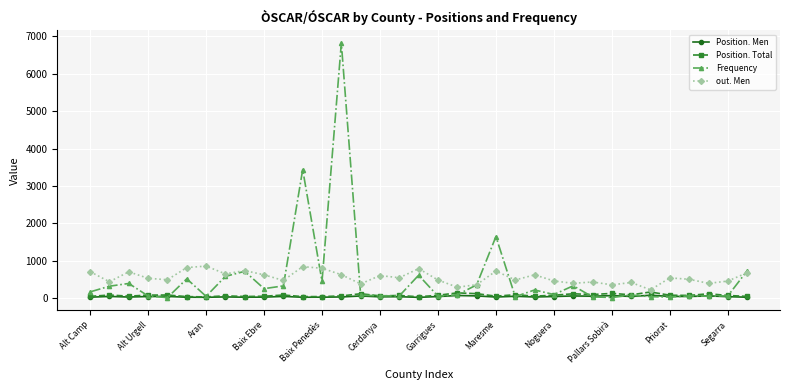

Which series has the largest range (max minus min)?

Frequency